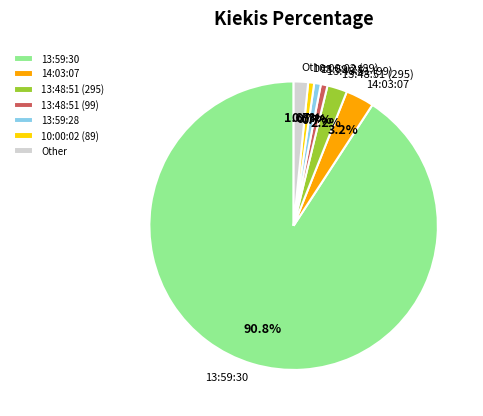

What is the largest slice in the pie chart?

13:59:30